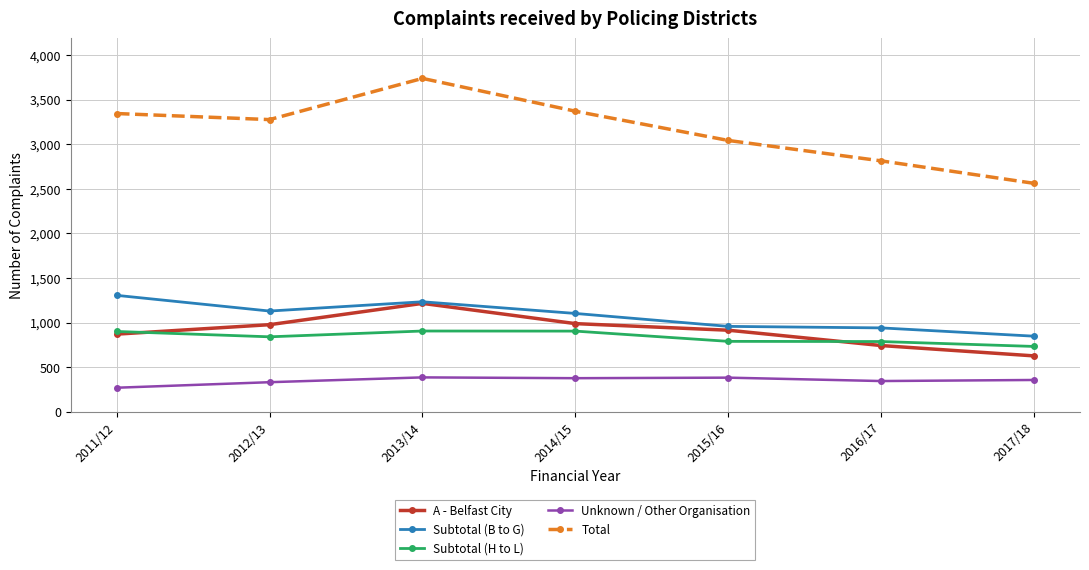

What value does the Subtotal (H to L) series have at 2012/13?

840